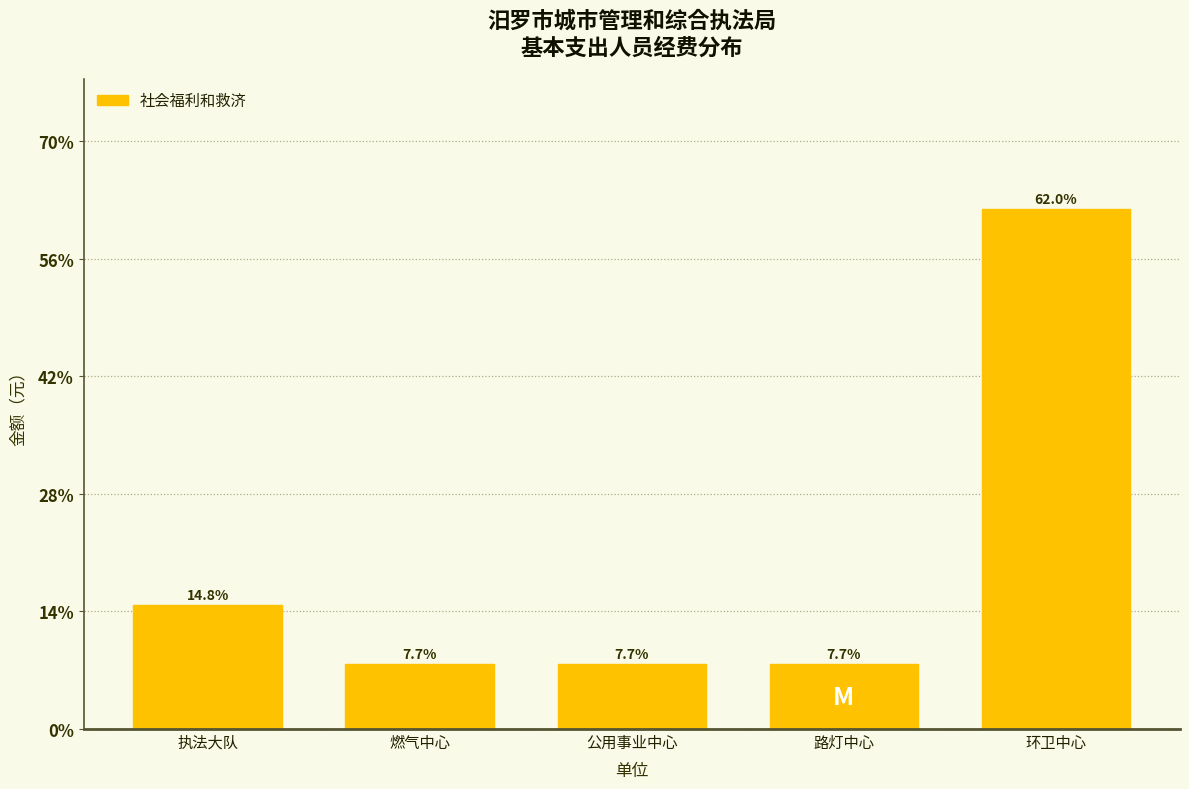

Reading left to right, extract all data points from this chart.

14.8	7.7	7.7	7.7	62.0